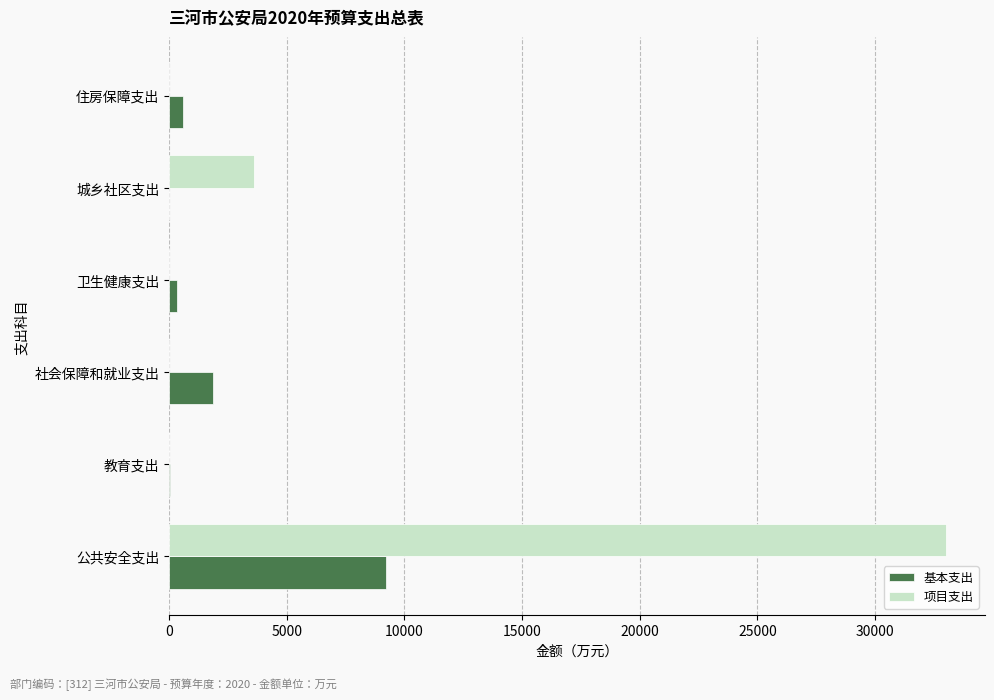

Which series has the largest total across all categories?

项目支出